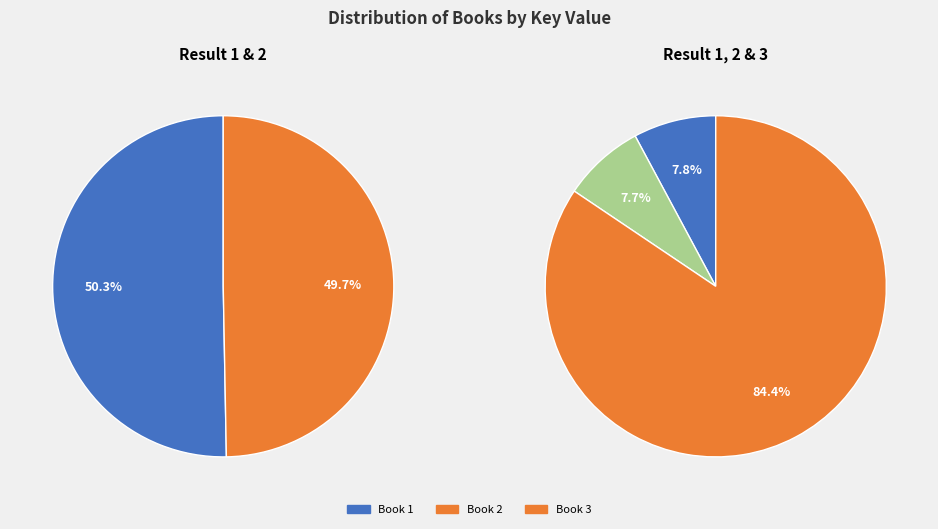

To the nearest percent, what is the difference between the largest and smallest slice percentages?

77%